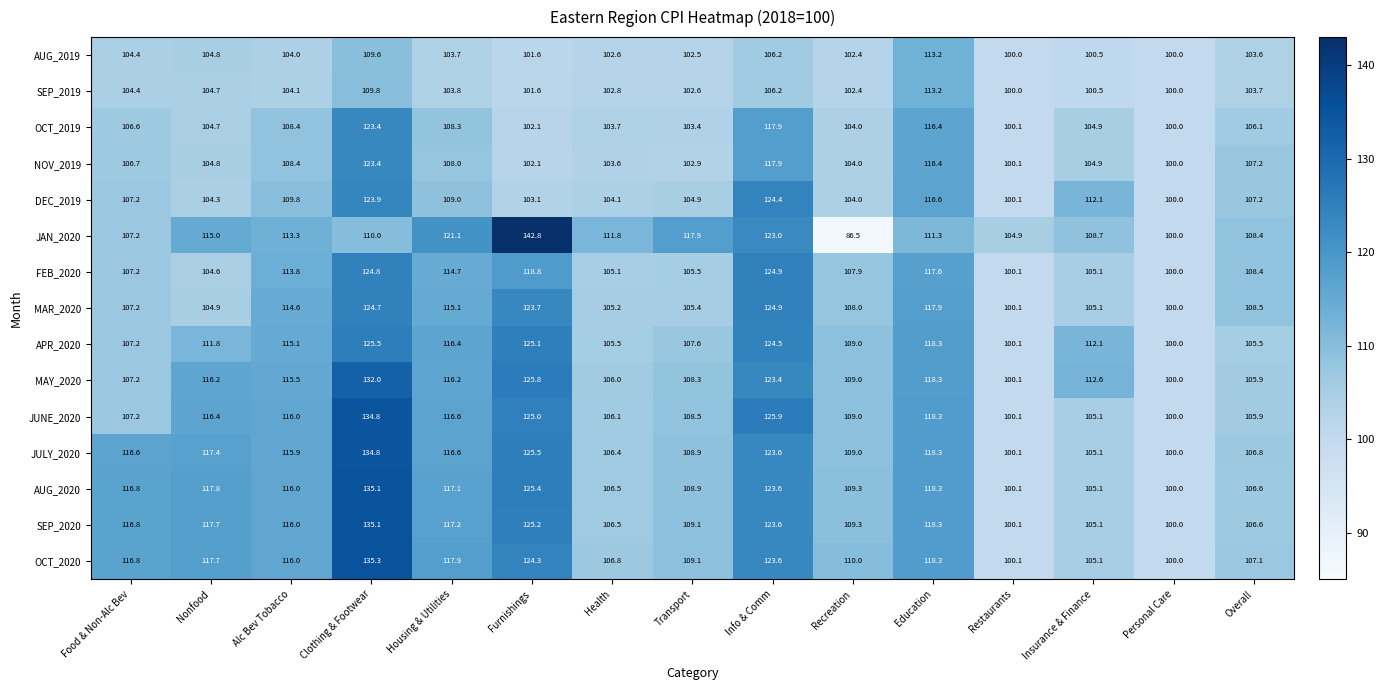

True or false: JULY_2020 has a value of 116.6 at Food & Non-Alc Bev.

True